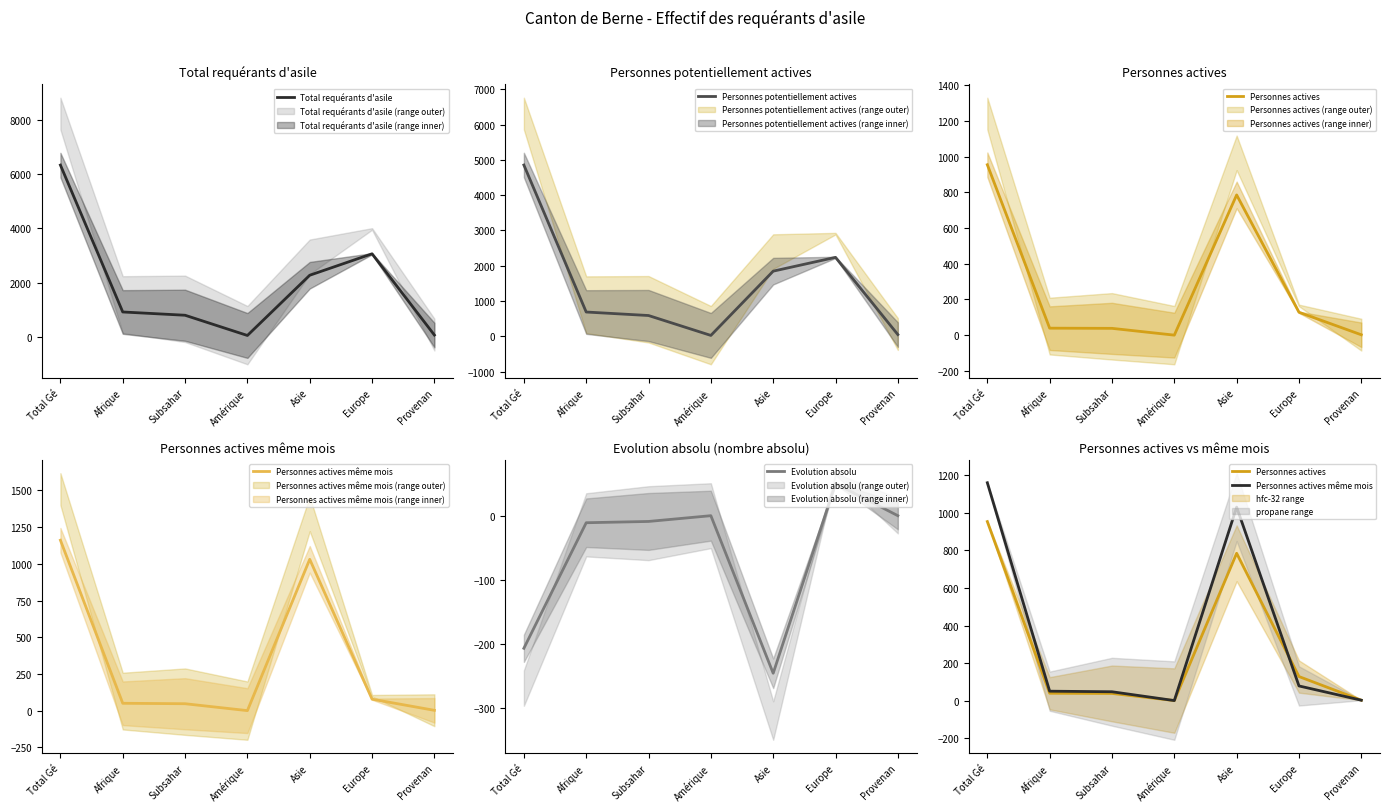

What is the value of the Personnes potentiellement actives point at the 4th from the left?

27